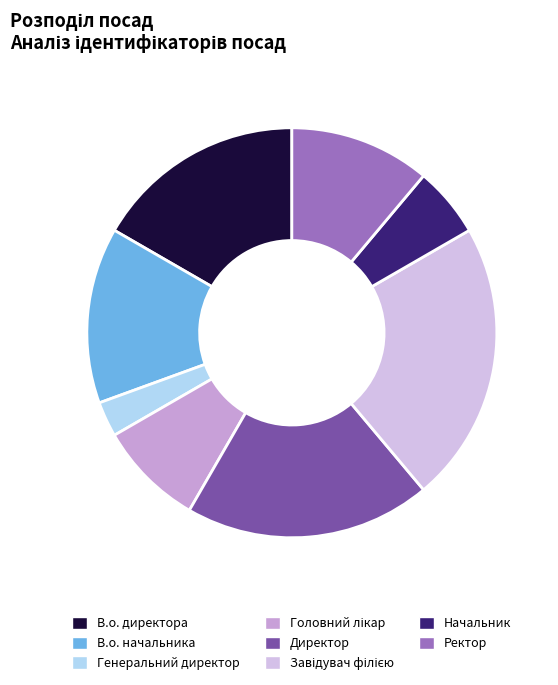

Is it true that Головний лікар is 1% of the pie?

False